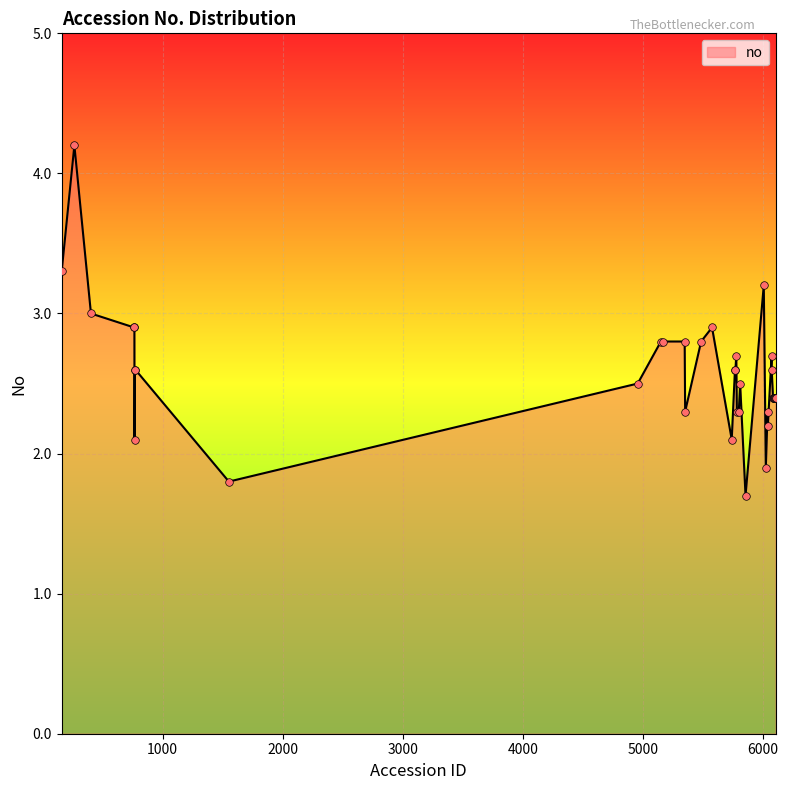

What is the minimum value shown in the chart?

1.7